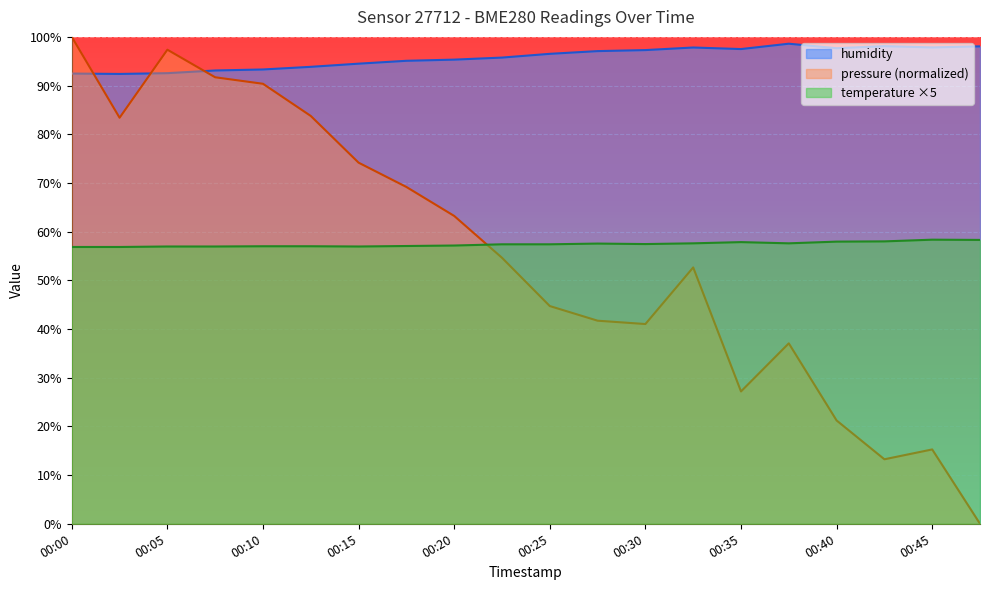

Where is the first local maximum for humidity?

00:32